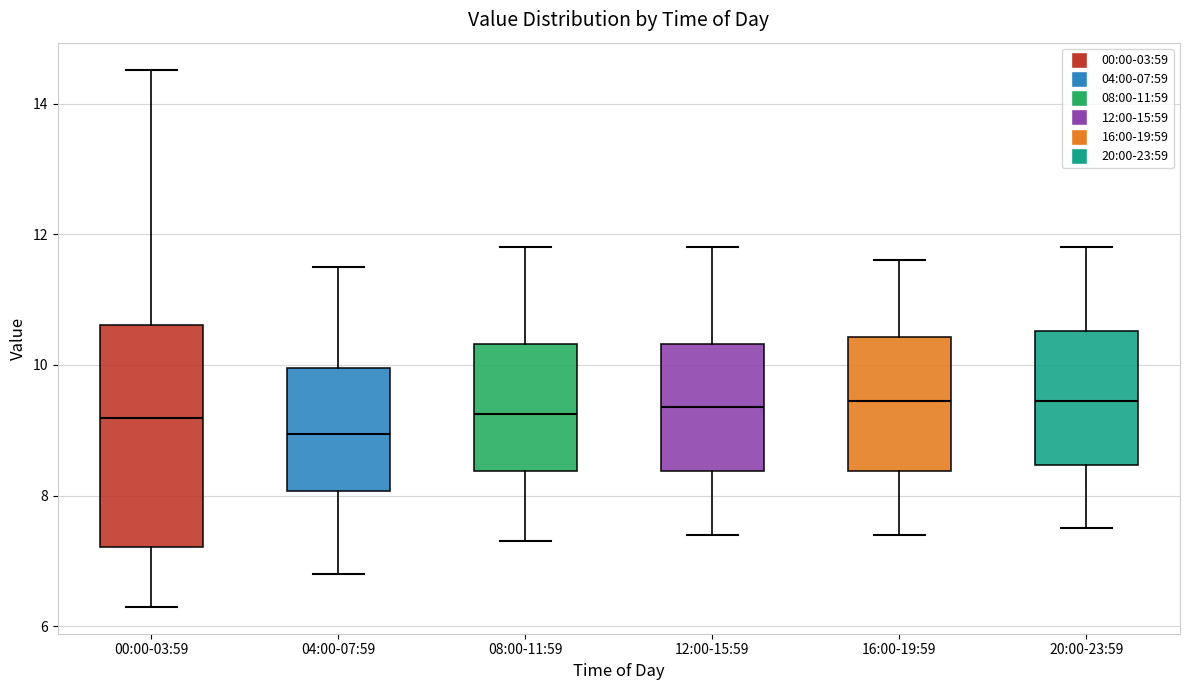

Reading left to right, transcribe this box plot: for each box, give where its median line is, the range the box spans, and where its two whiskers end, as read against the y-axis. The values are not printed on the chart, so give them approximately, as read against the axis.

00:00-03:59: median 9.2, box 7.2 to 10.6, whiskers 6.4 to 14.6
04:00-07:59: median 9.0, box 8.0 to 10.0, whiskers 6.8 to 11.6
08:00-11:59: median 9.2, box 8.4 to 10.4, whiskers 7.4 to 11.8
12:00-15:59: median 9.4, box 8.4 to 10.4, whiskers 7.4 to 11.8
16:00-19:59: median 9.4, box 8.4 to 10.4, whiskers 7.4 to 11.6
20:00-23:59: median 9.4, box 8.4 to 10.6, whiskers 7.6 to 11.8